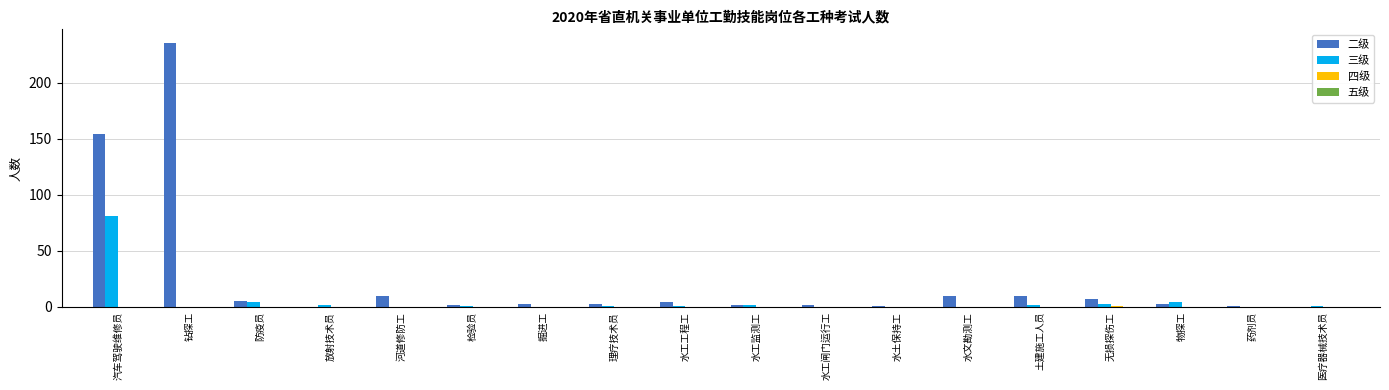

What is the approximate value of 二级 at 汽车驾驶维修员?

154